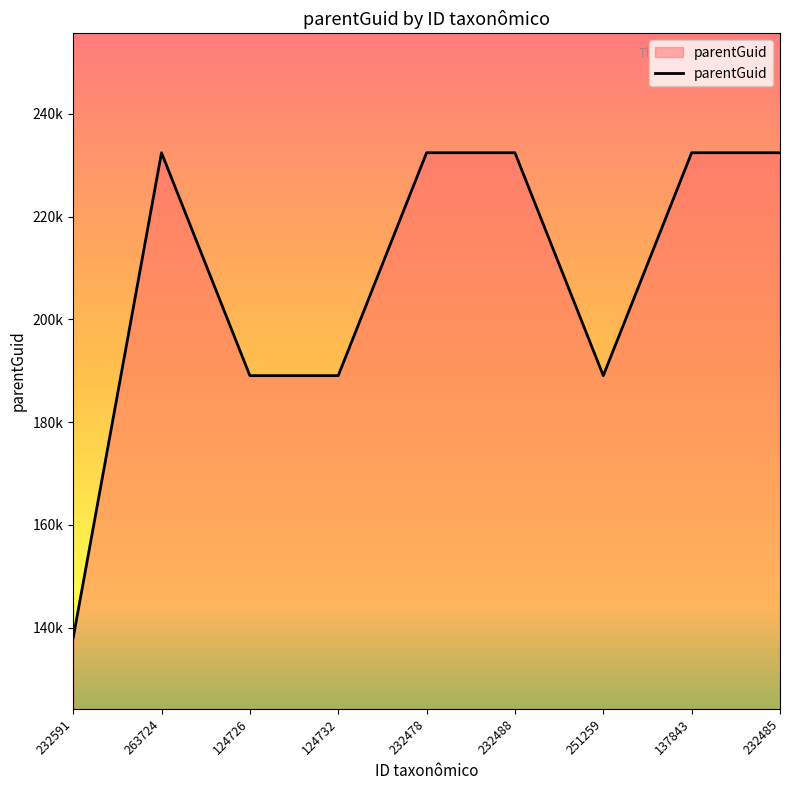

What is the label of the 2nd point from the right?

137843